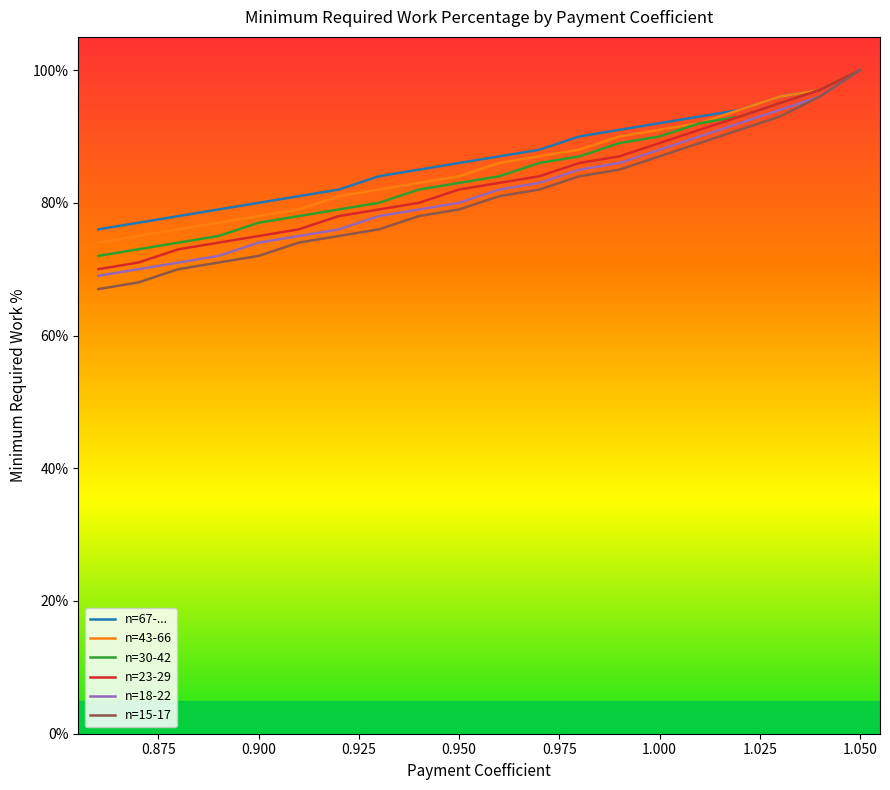

Does the chart have visible grid lines?

No